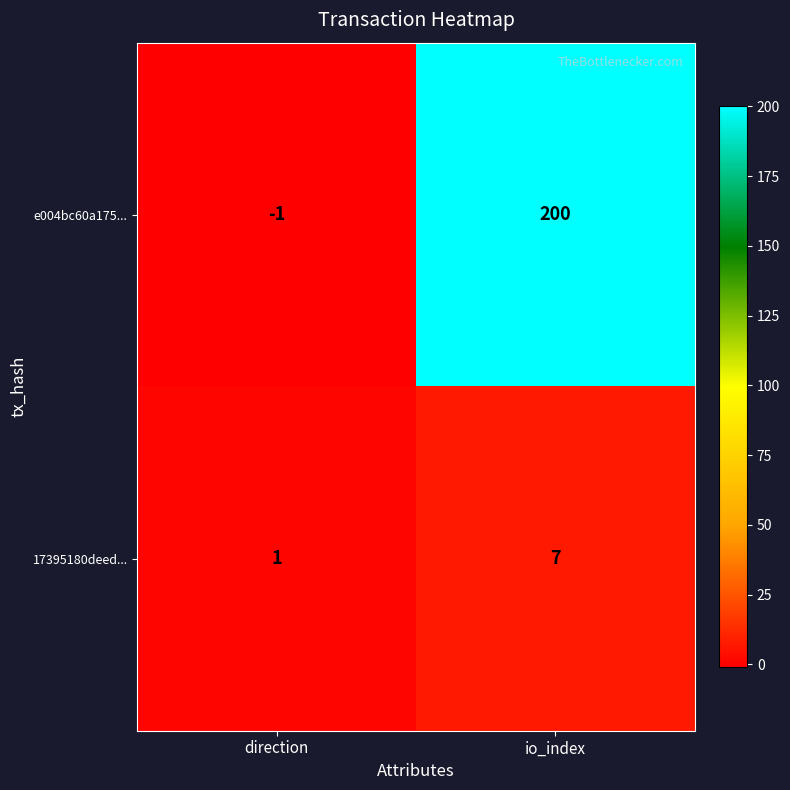

At io_index, list the series in order from largest to smallest.

e004bc60a175..., 17395180deed...